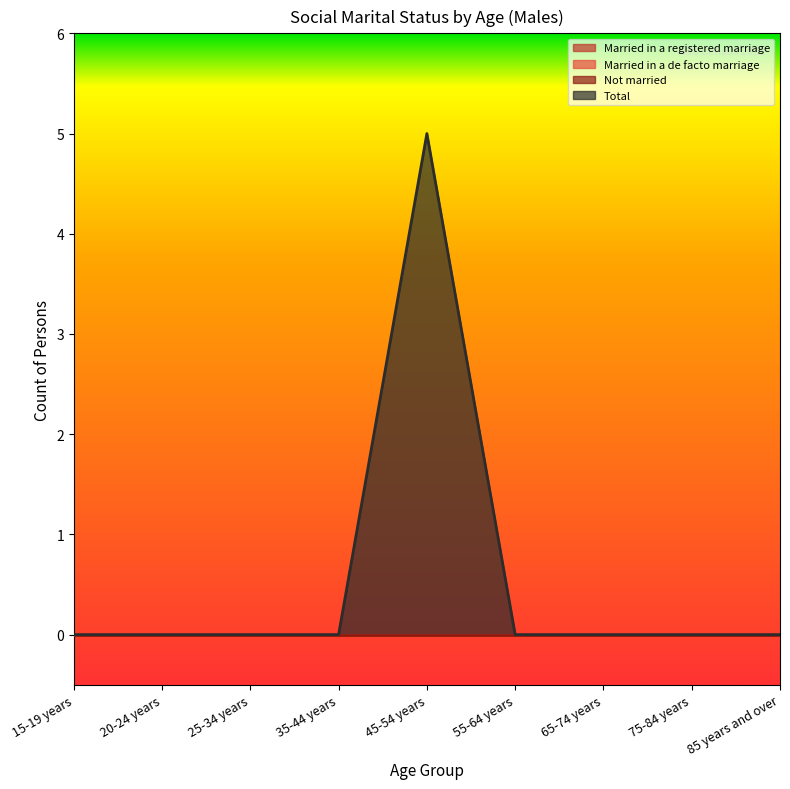

Rank the series at 75-84 years from lowest to highest value.

Married in a registered marriage, Married in a de facto marriage, Not married, Total